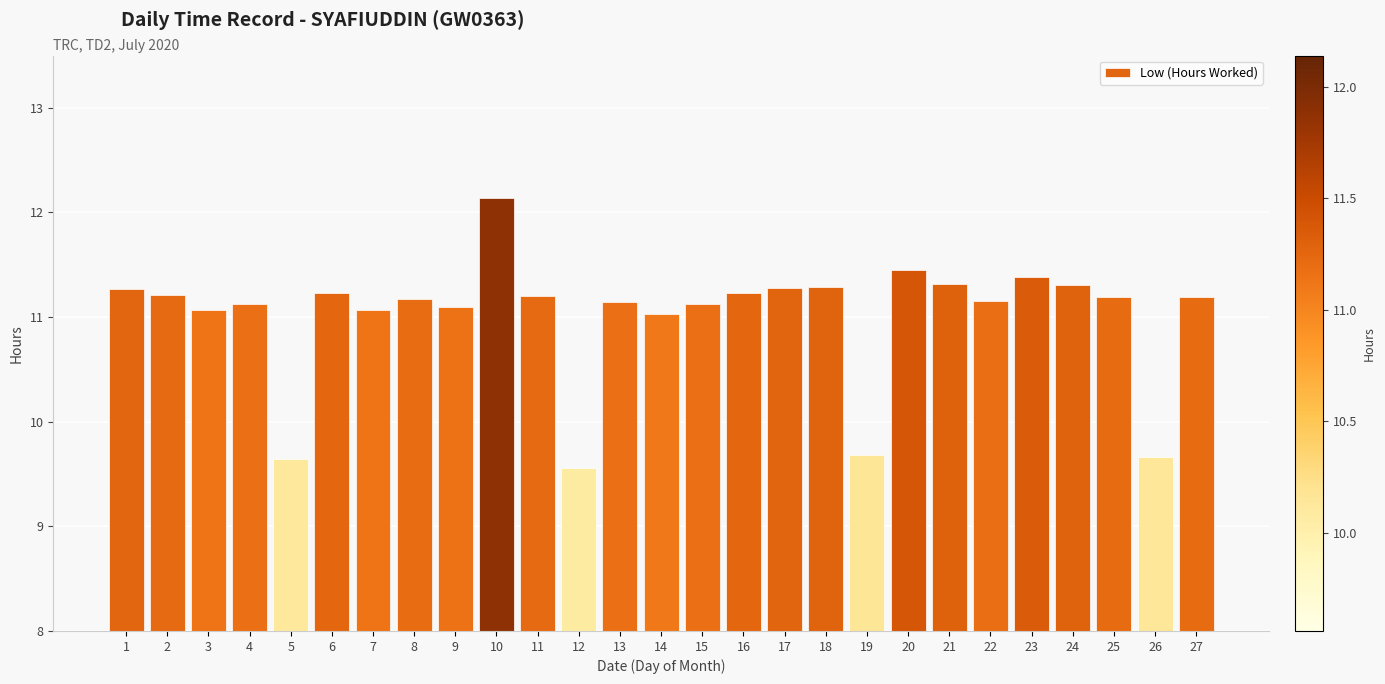

The value at 11 is 3.4. True or false?

False